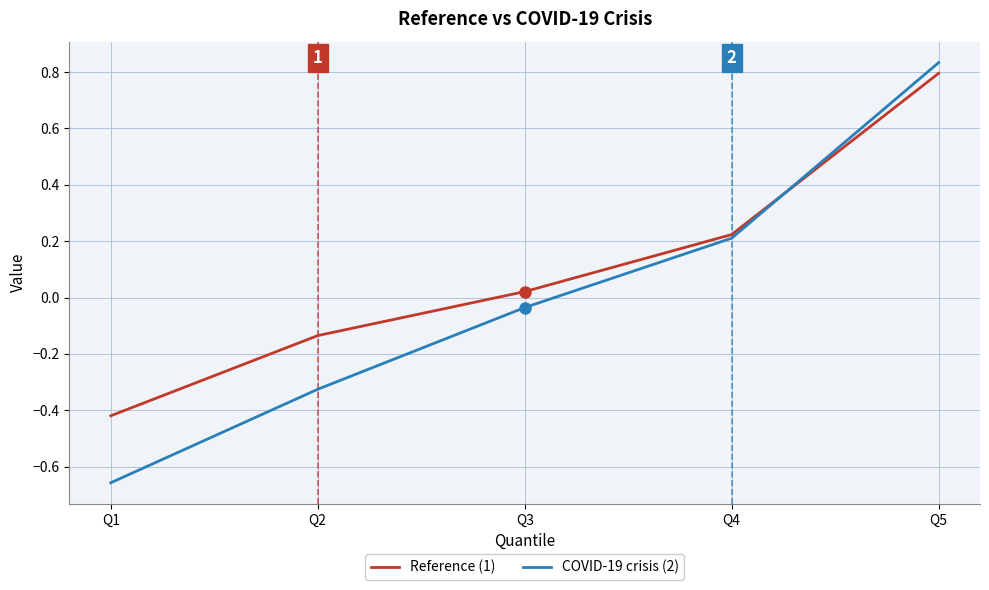

At how many categories does at least one series exceed 0?

3